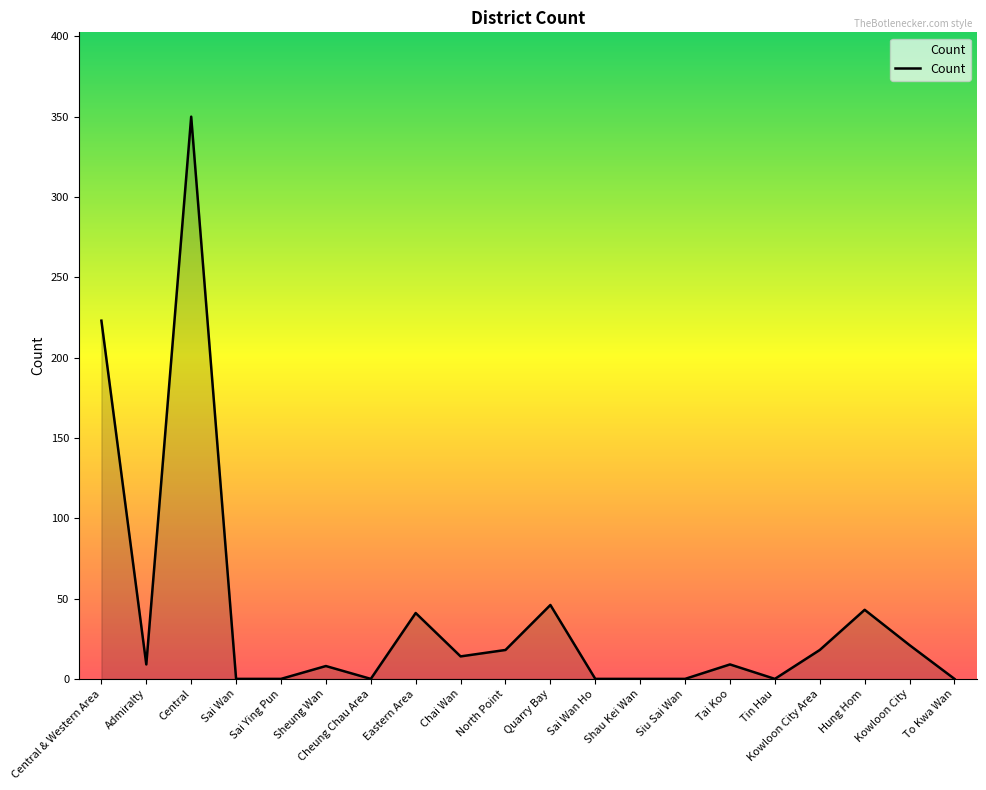

True or false: the data shows 0 at Cheung Chau Area.

True